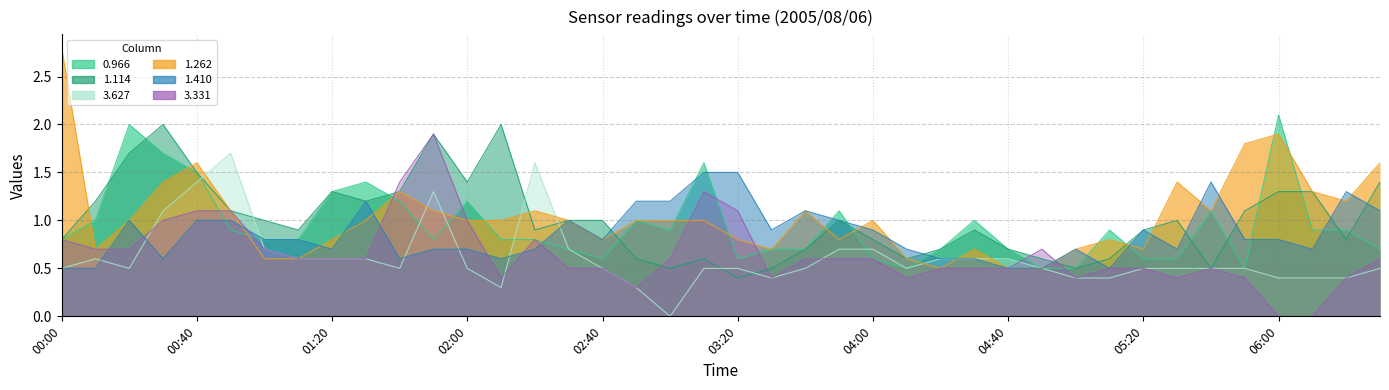

Where do 0.966 and 3.627 first cross each other?

00:40 and 00:50